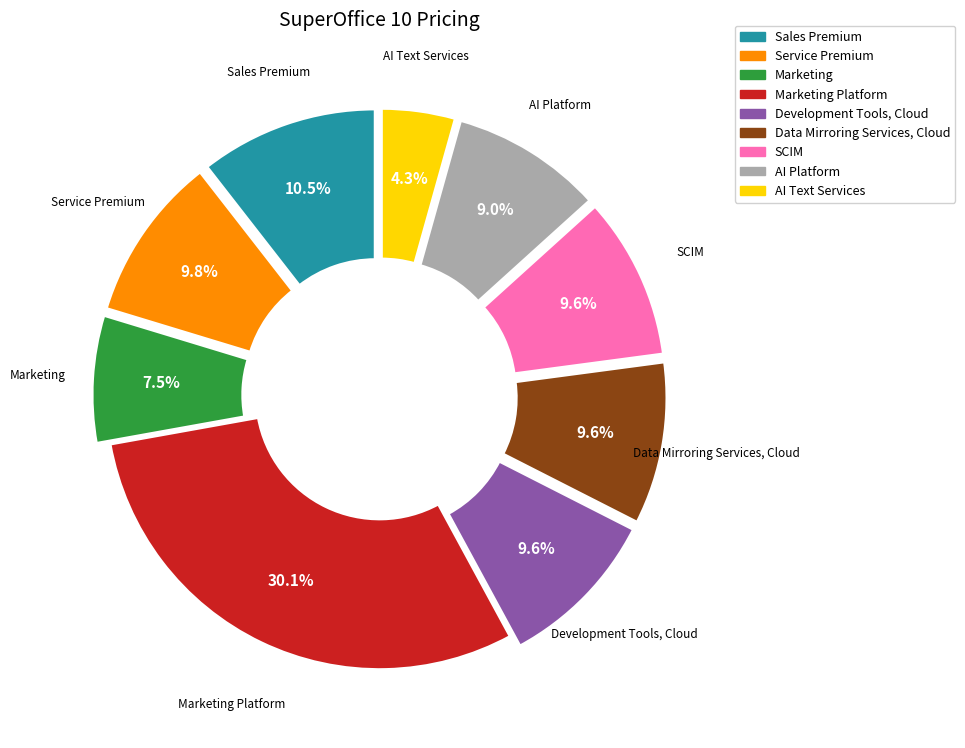

How many slices are in this pie chart?

9